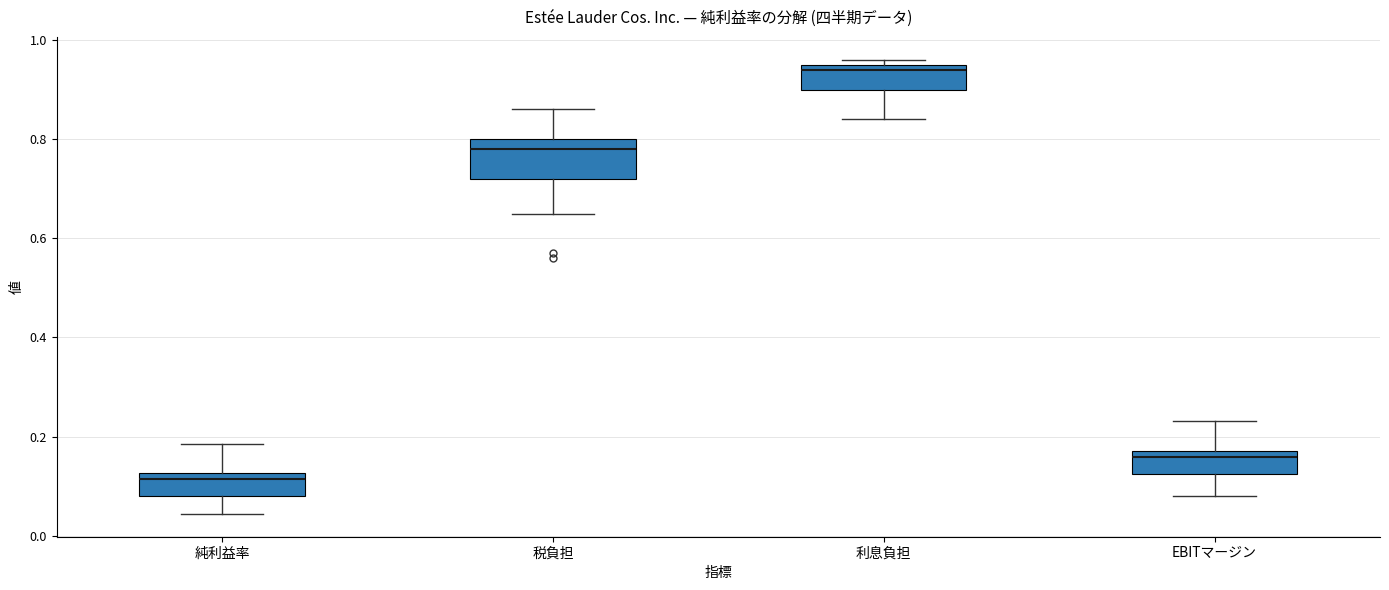

Which box has the highest median line?

利息負担